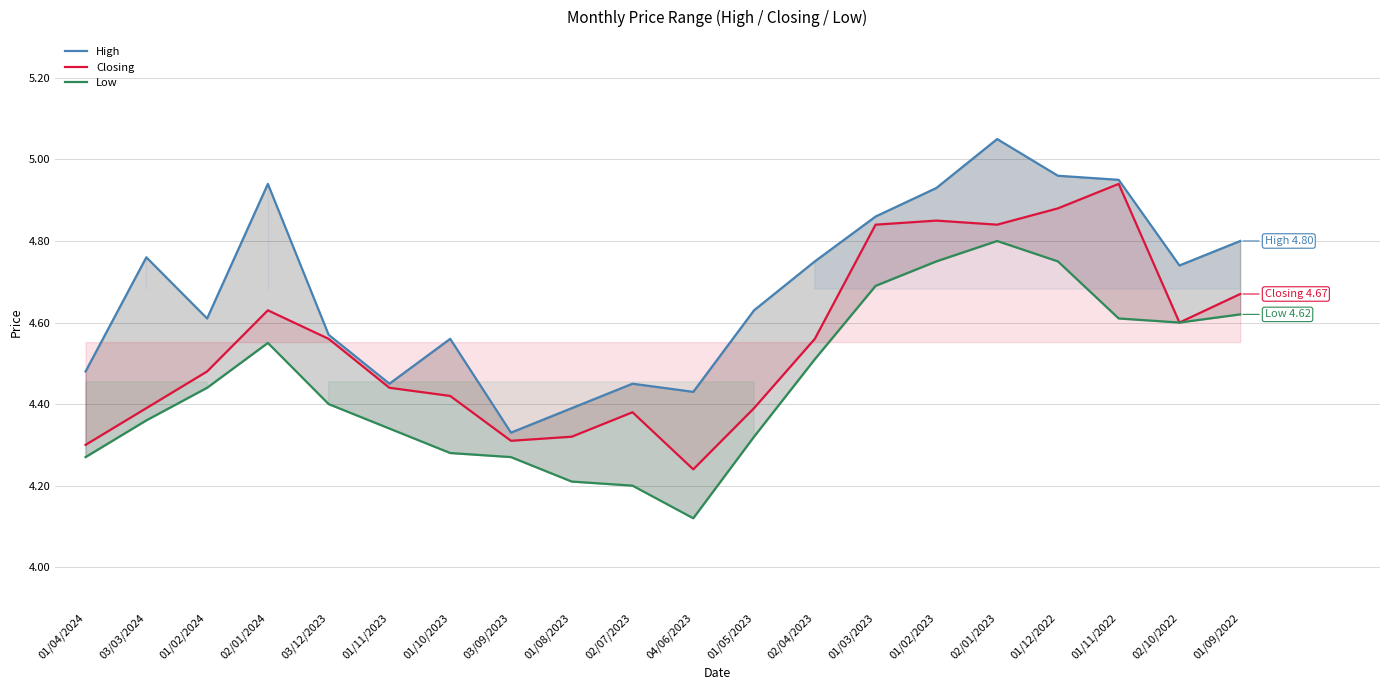

What is the difference between the highest and lowest values at 02/04/2023?

0.2